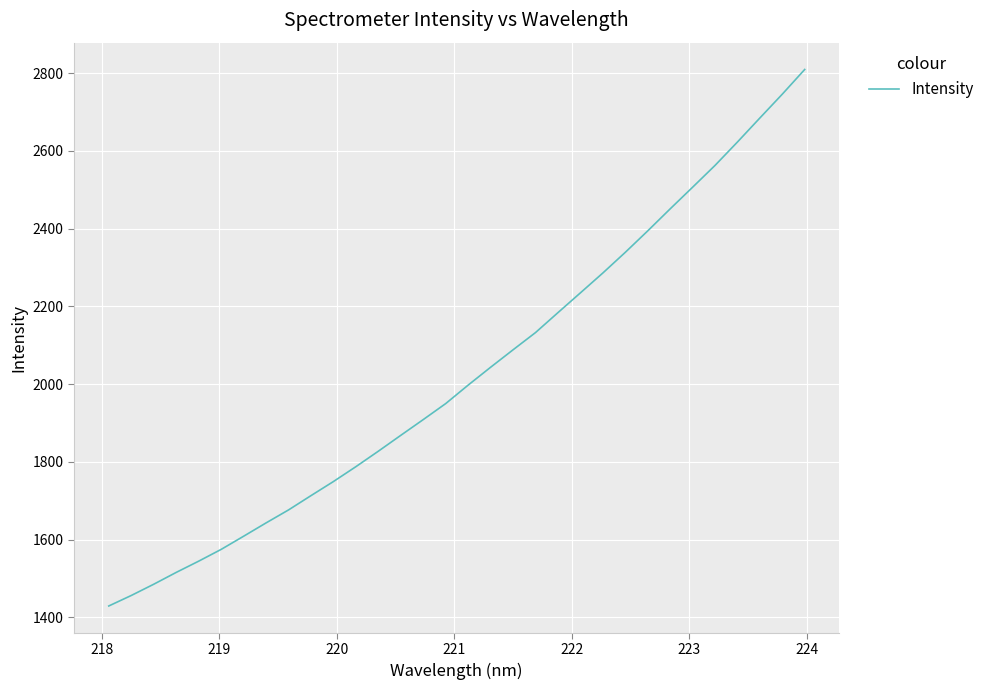

What is the greatest value displayed?

2809.6